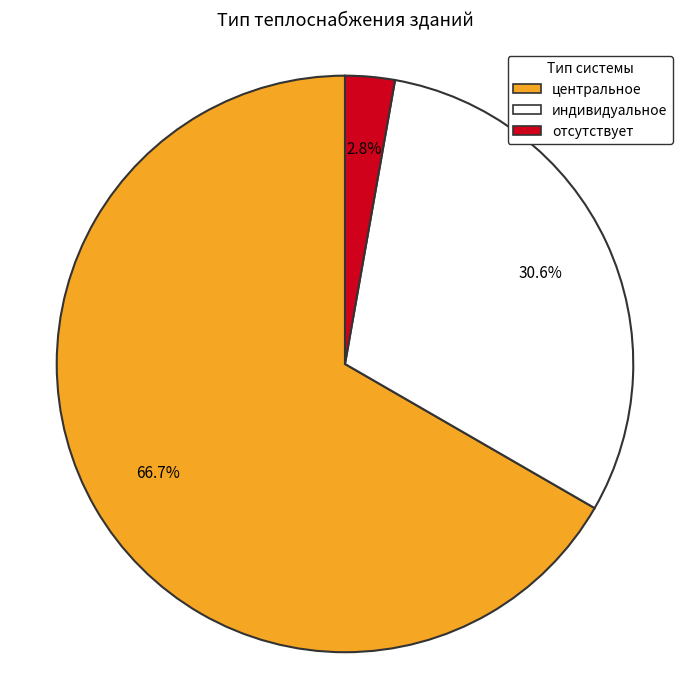

To the nearest percent, what is the combined percentage of отсутствует and центральное?

69%